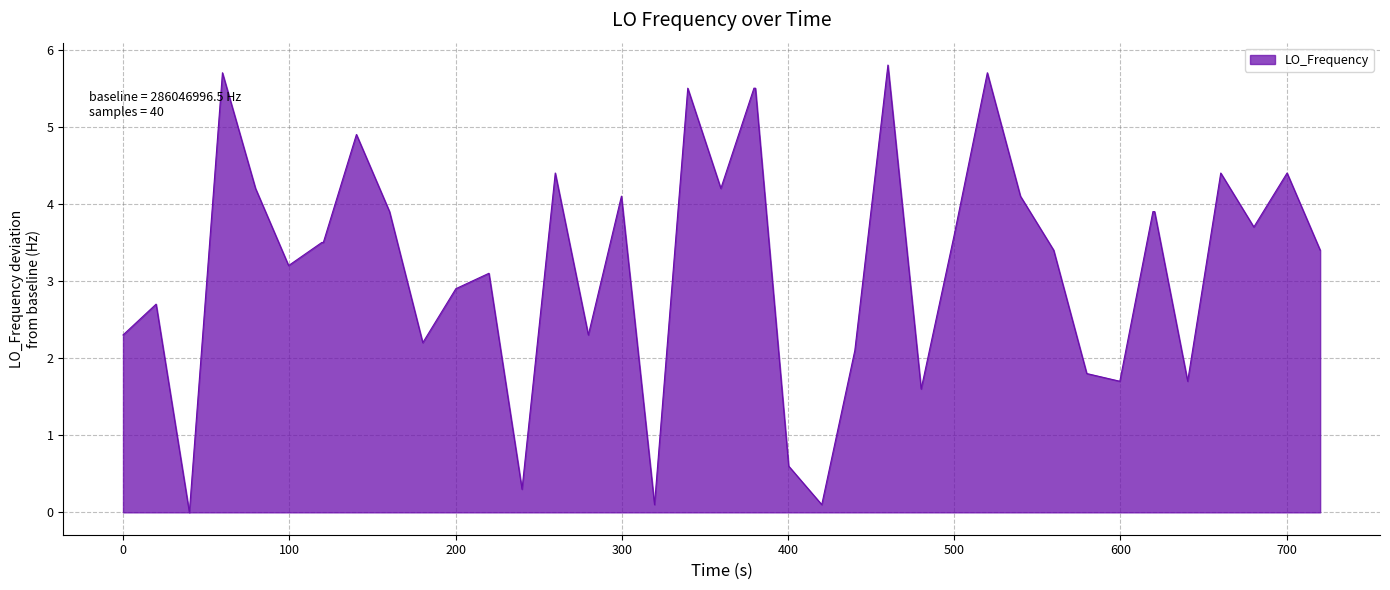

What is the greatest value displayed?

5.8